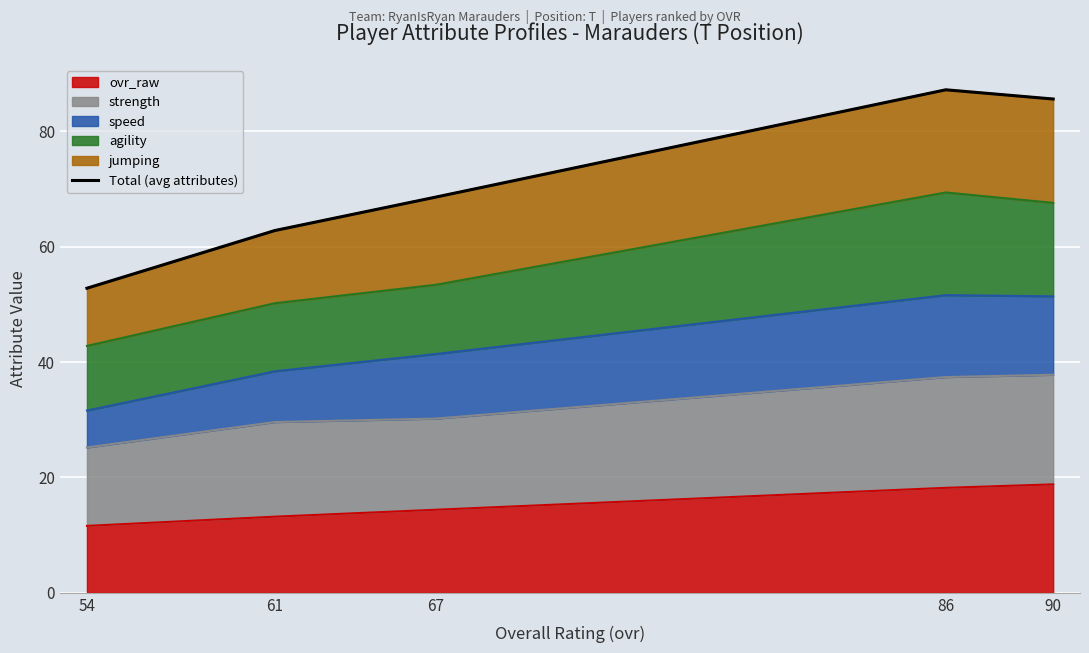

What is the minimum value shown in the chart?

52.8